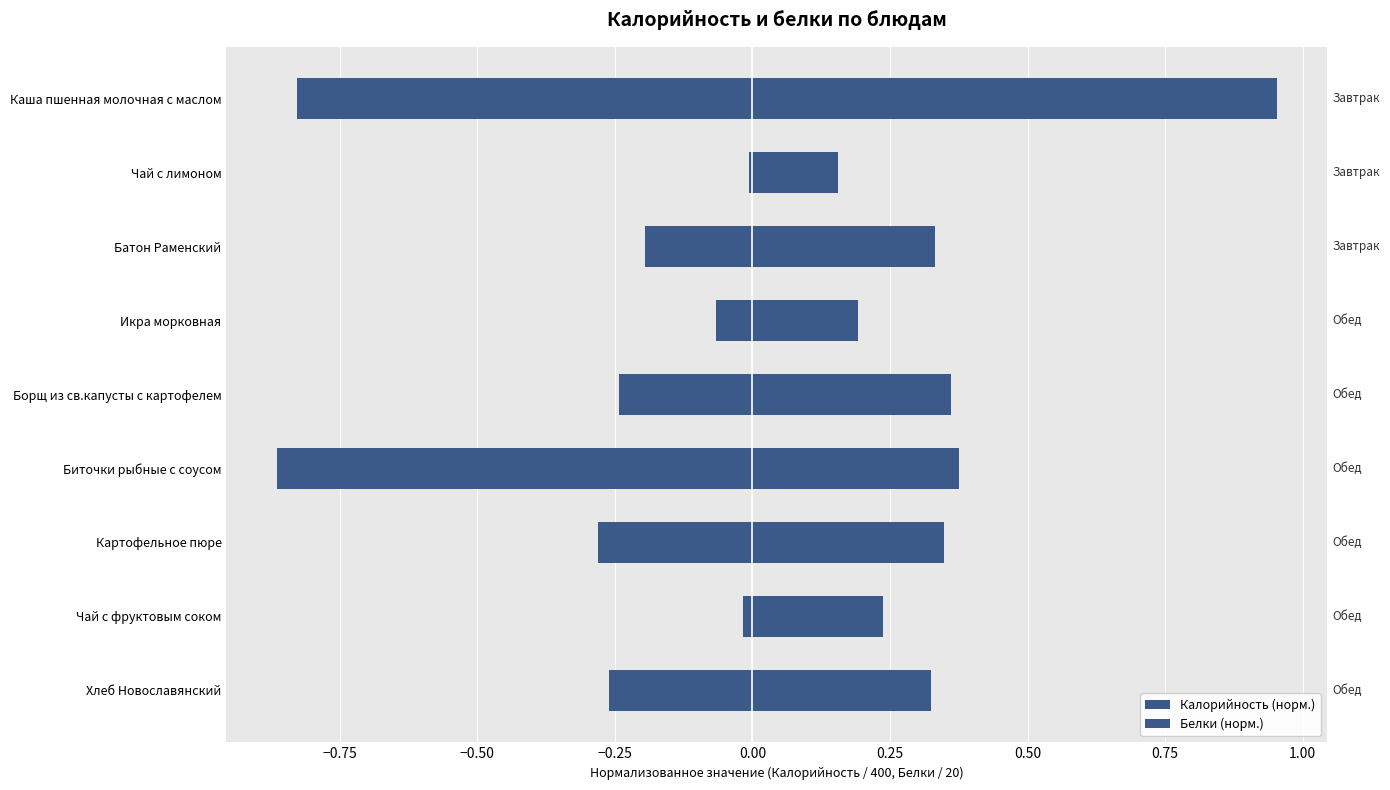

Rank the series at Борщ из св.капусты с картофелем from lowest to highest value.

Белки (норм.), Калорийность (норм.)